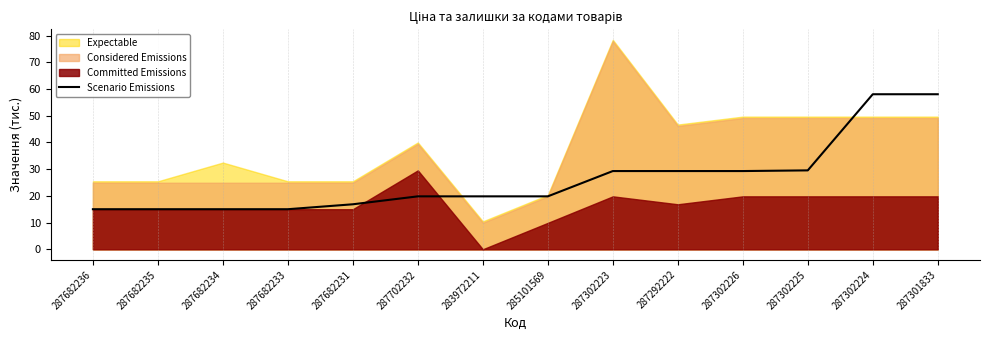

What is the label of the 3rd point from the right?

287302225